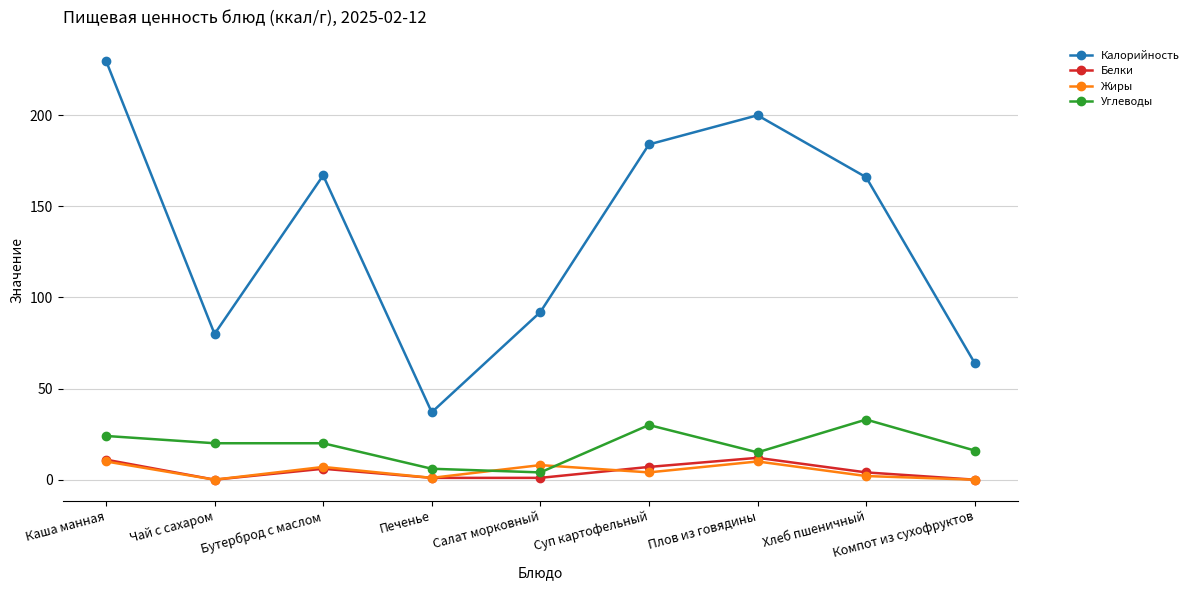

At which label does Калорийность first exceed 166?

Каша манная